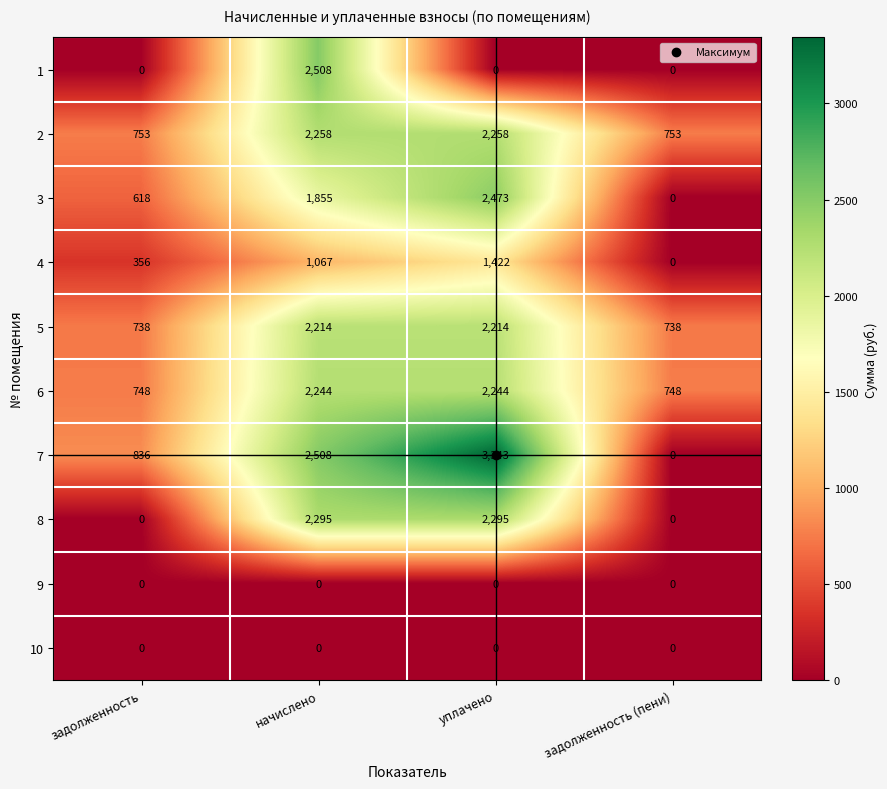

The value of 8 at уплачено is 2295. True or false?

True